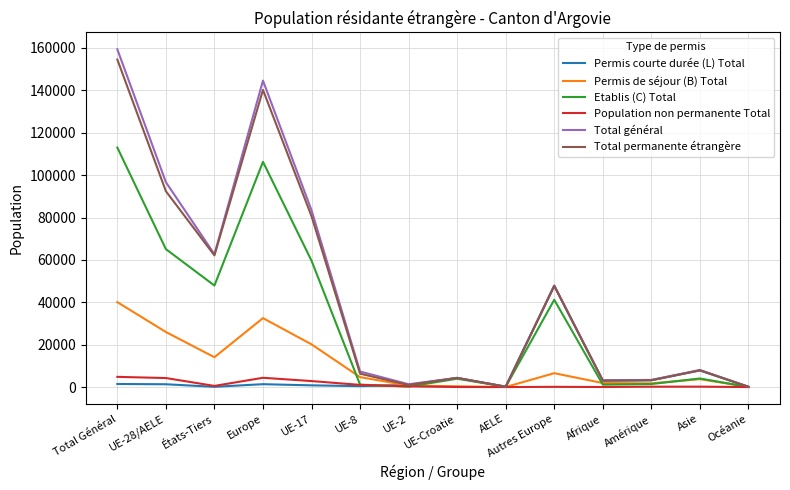

What is the total value across all series at États-Tiers?

187501